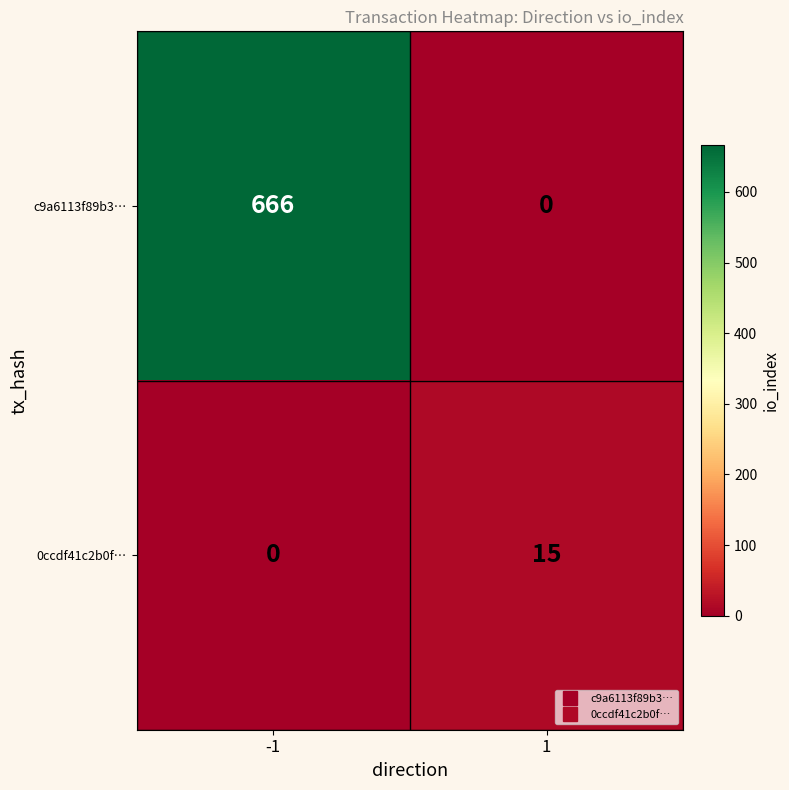

What is the maximum value for c9a6113f89b3…?

666